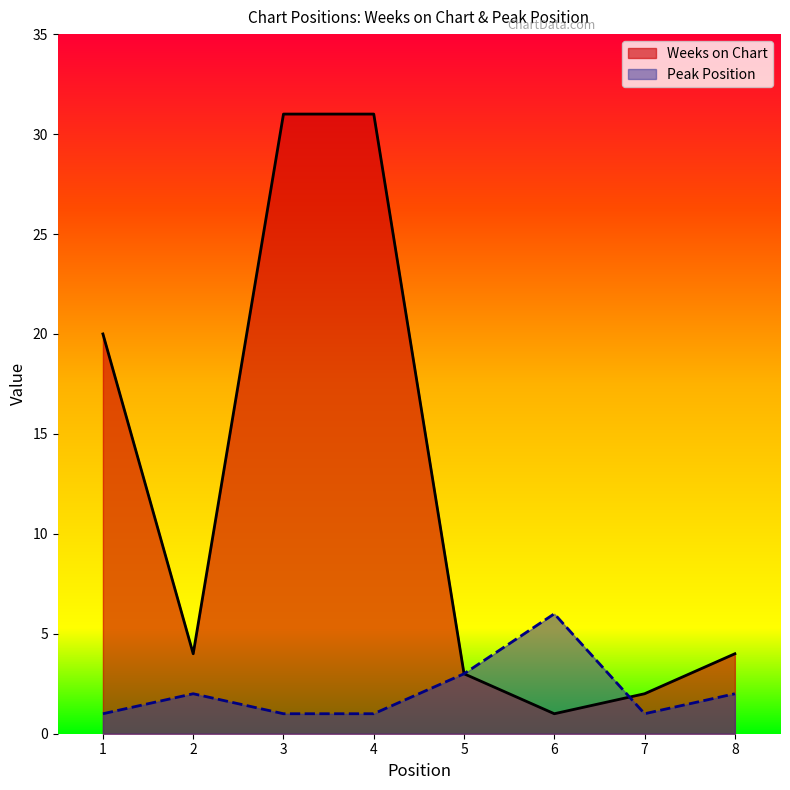

What is the difference between the maximum and second lowest values in the Peak Position series?

5